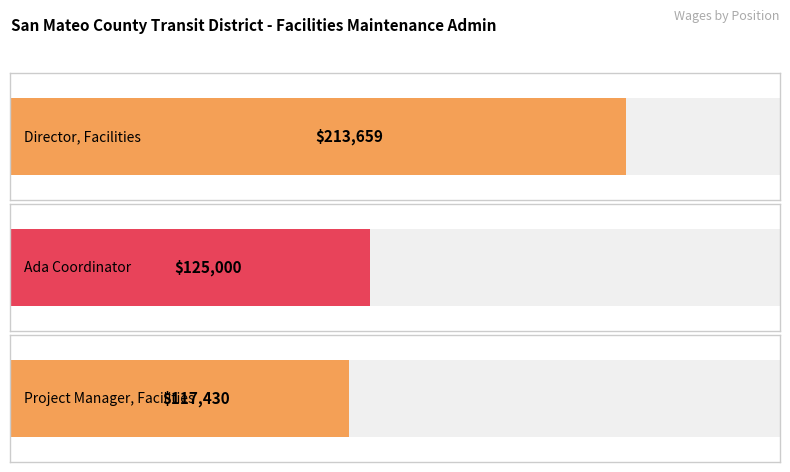

What value does the data have at Director, Facilities?

213659